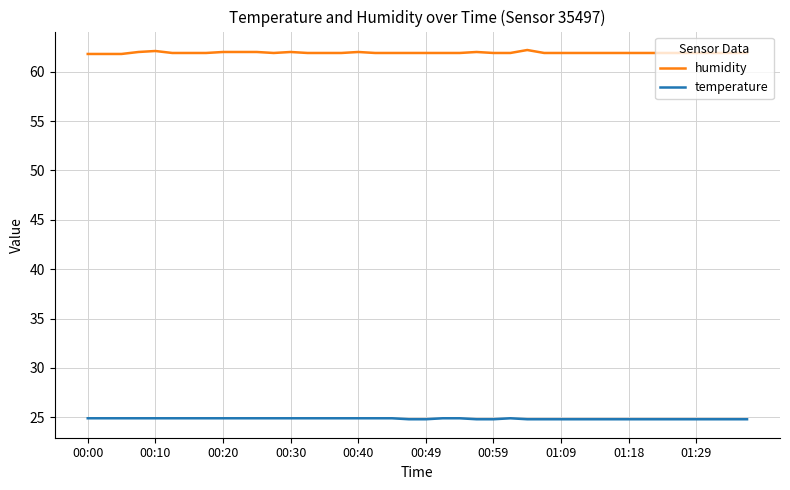

Does the chart display data point markers on the line(s)?

No